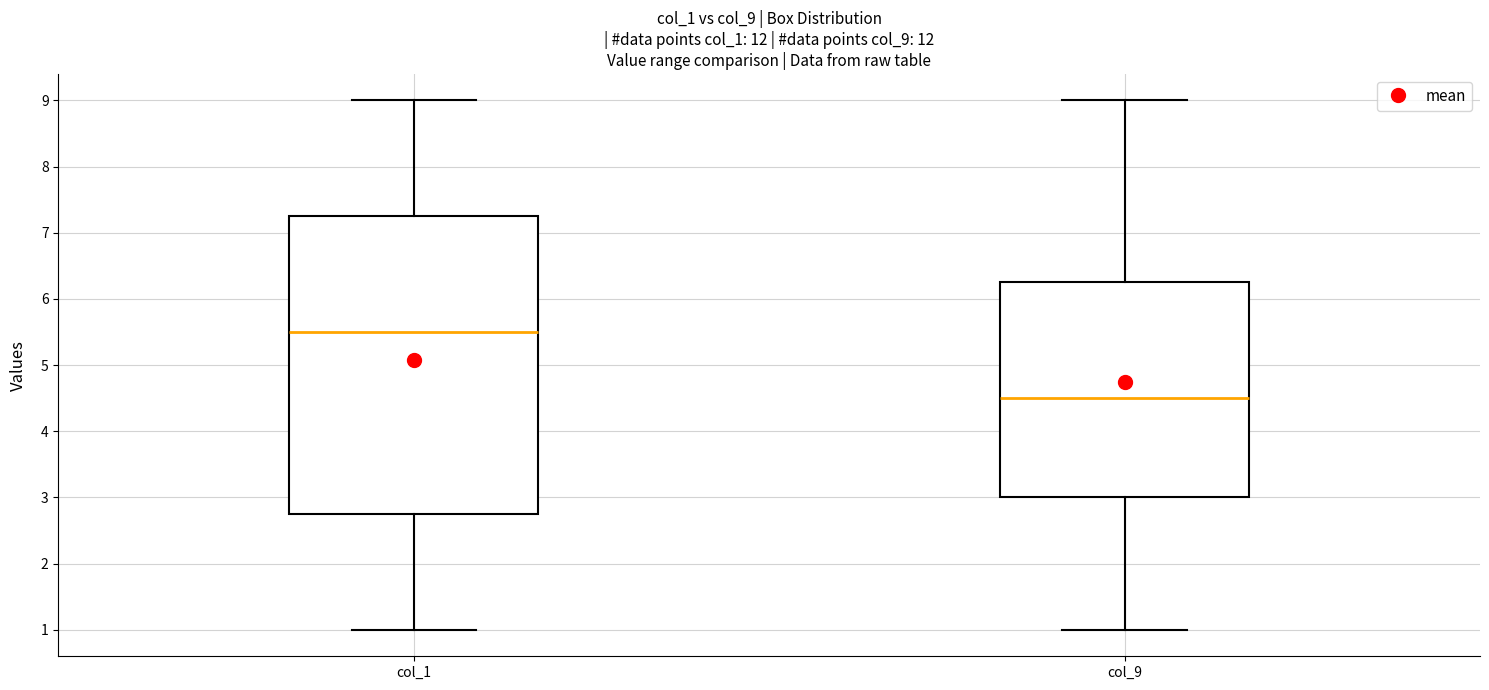

Reading left to right, transcribe this box plot: for each box, give where its median line is, the range the box spans, and where its two whiskers end, as read against the y-axis. The values are not printed on the chart, so give them approximately, as read against the axis.

col_1: median 5.5, box 2.8 to 7.3, whiskers 1.0 to 9.0
col_9: median 4.5, box 3.0 to 6.3, whiskers 1.0 to 9.0